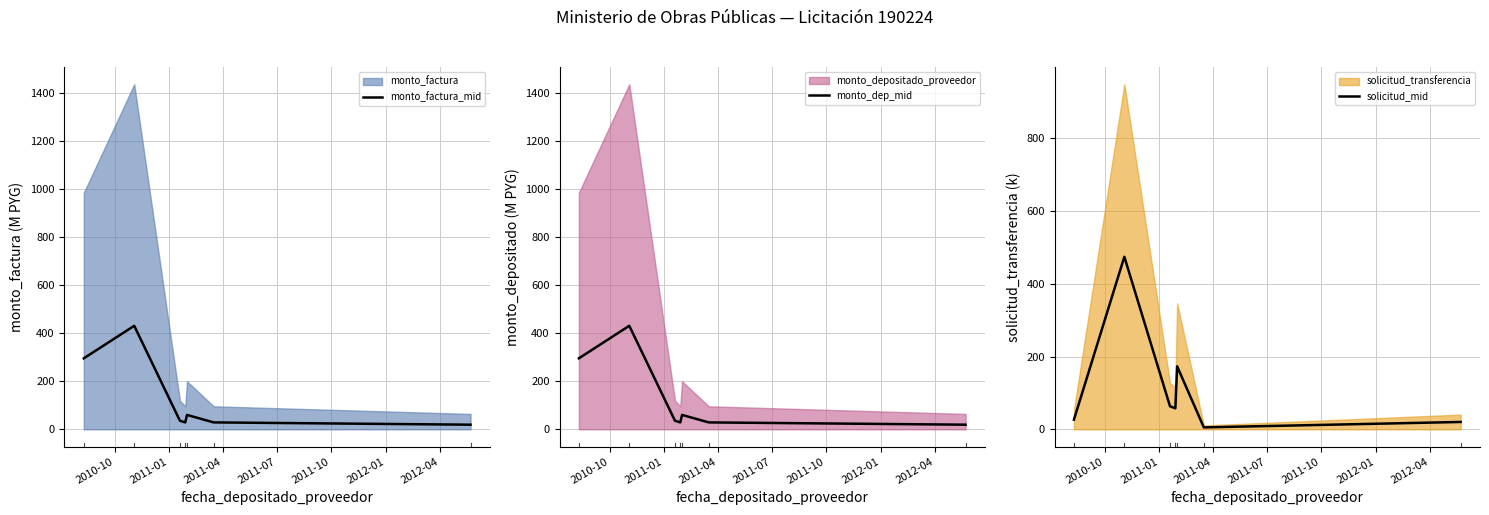

What is the difference between the maximum and minimum values in the monto_factura_mid series?

412.3